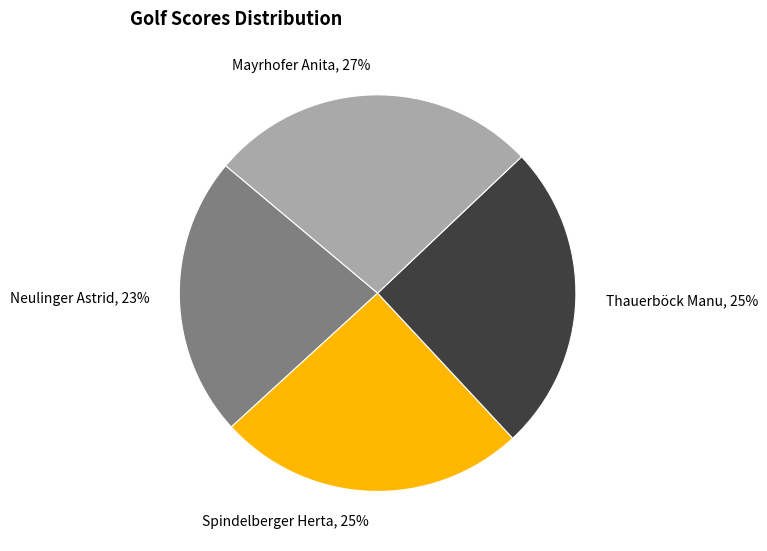

To the nearest percent, what is the difference between the Thauerböck Manu and Neulinger Astrid slice percentages?

2%